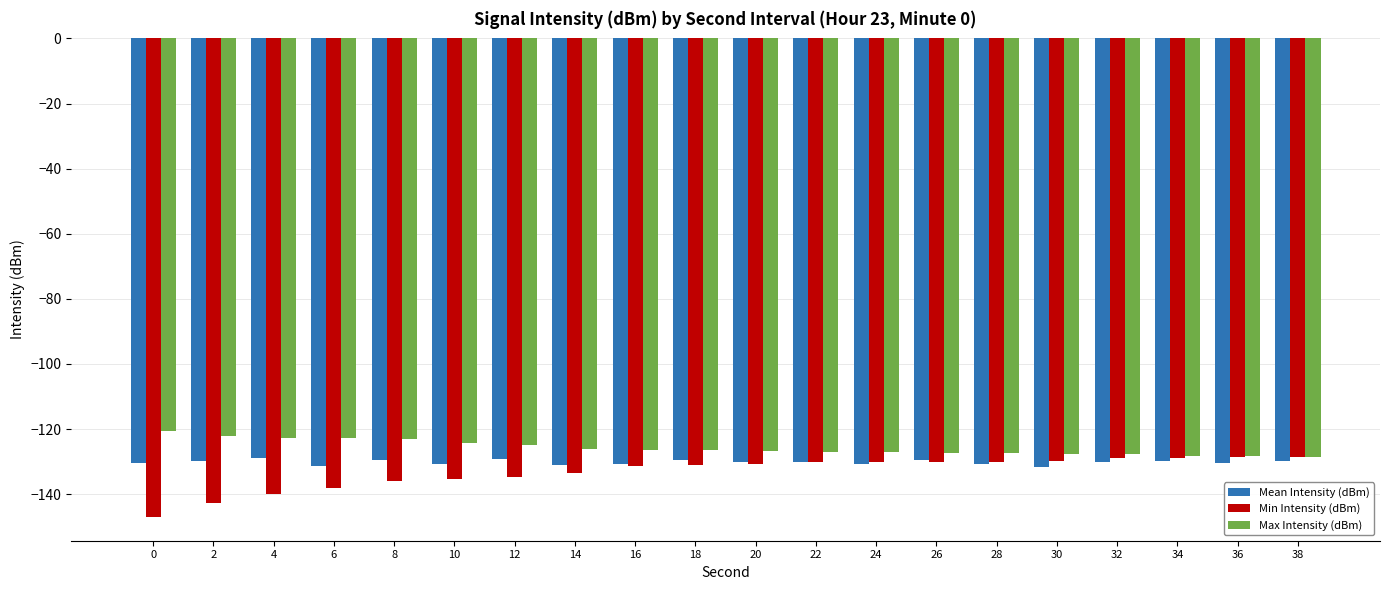

Count the number of data series in this chart.

3